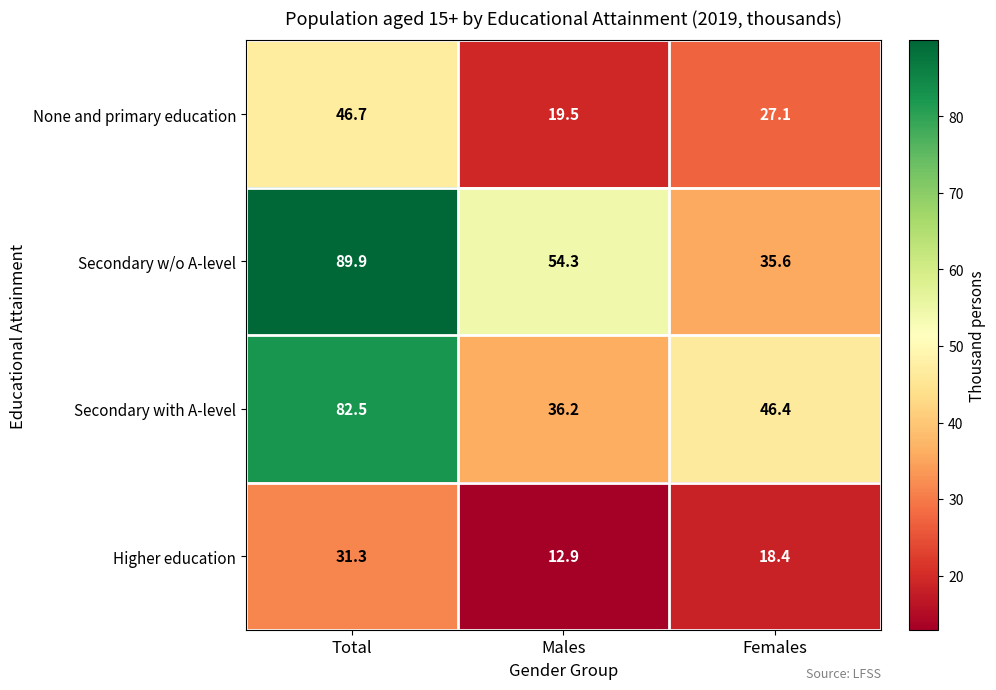

Which series has the largest range (max minus min)?

Secondary w/o A-level